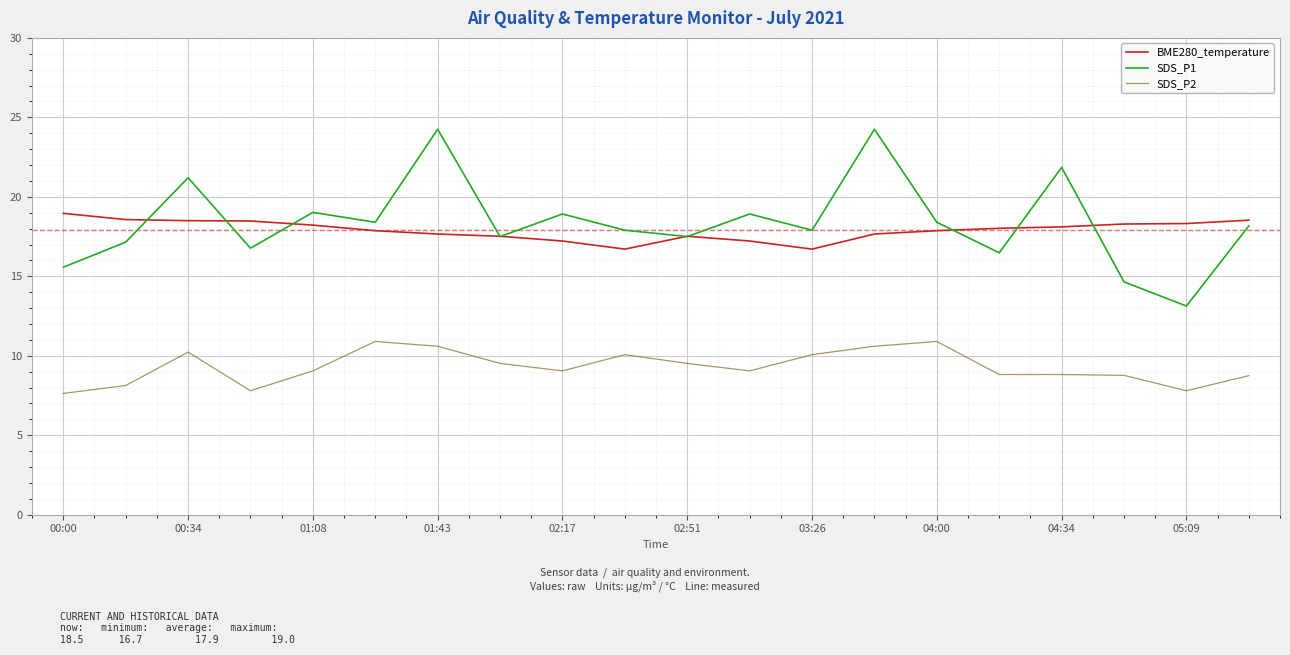

Which series has the largest total across all categories?

SDS_P1